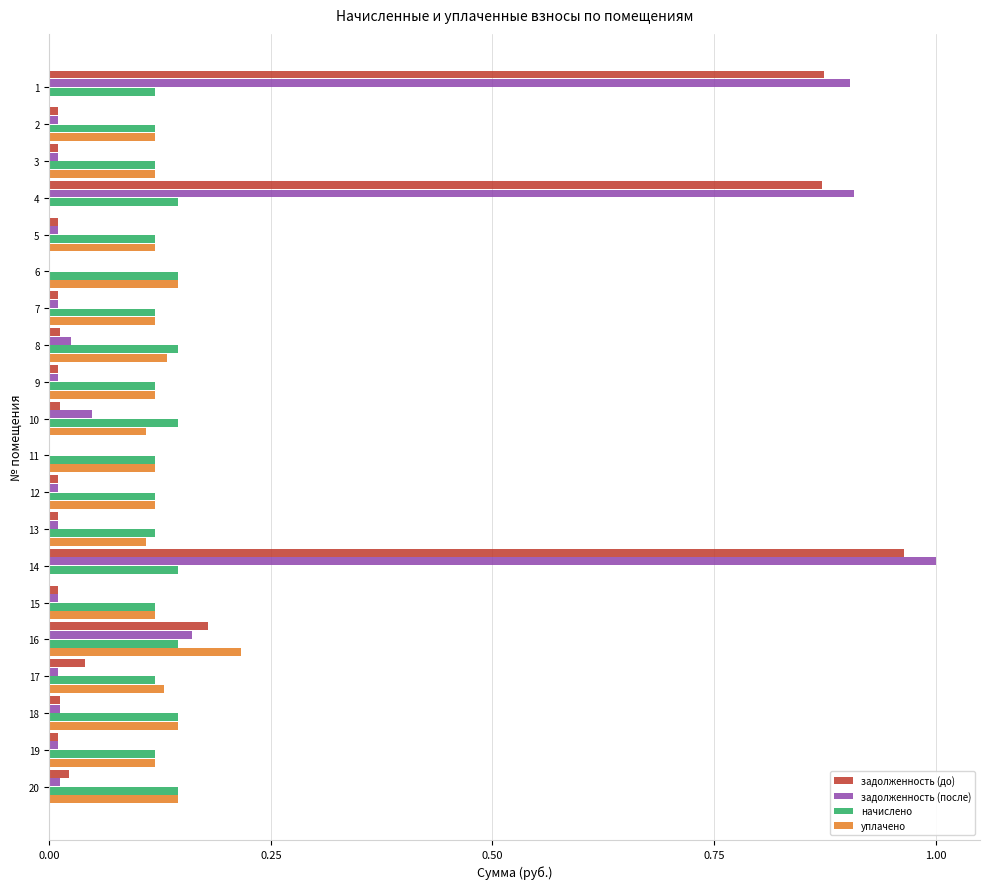

Is the value of задолженность (после) at 17 greater than the value of начислено at 14?

No